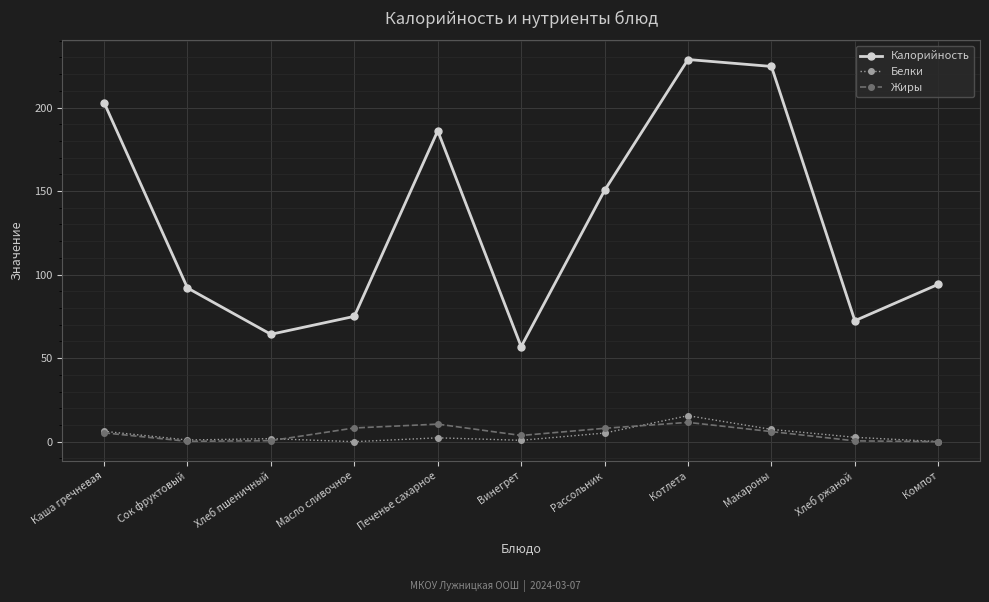

Is it true that Белки equals 6.2 at Каша гречневая?

True